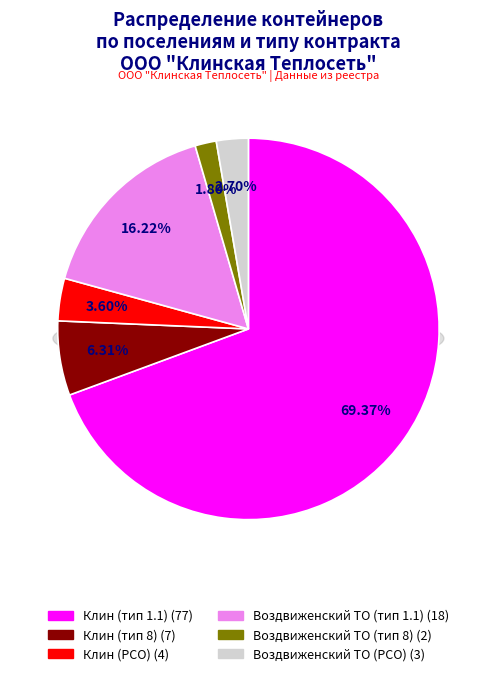

How many segments does this pie chart have?

6